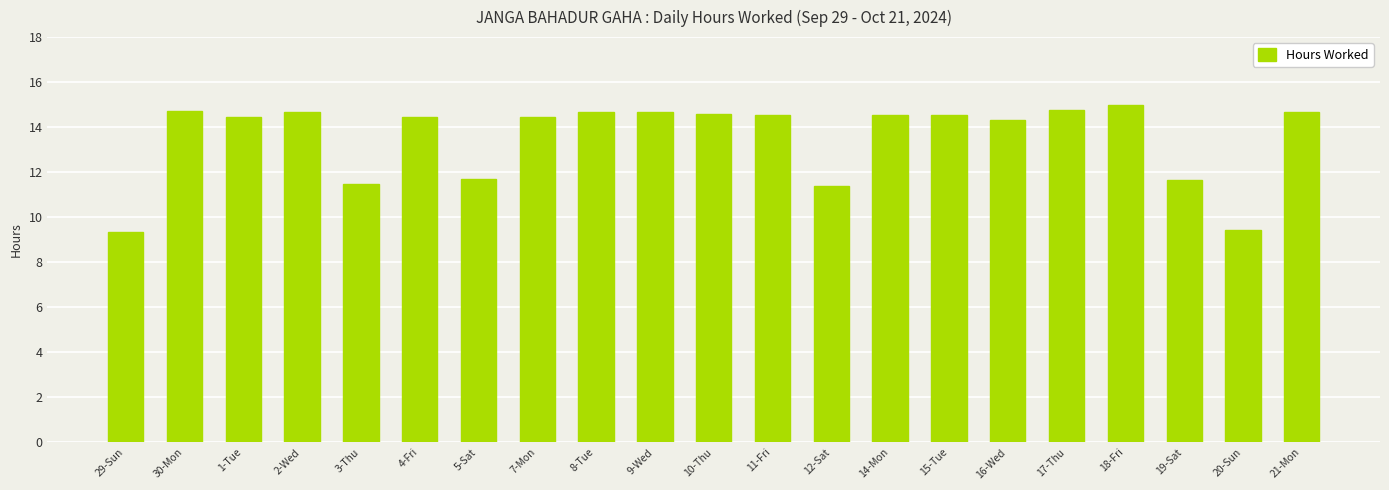

What is the sum of all values?

284.0